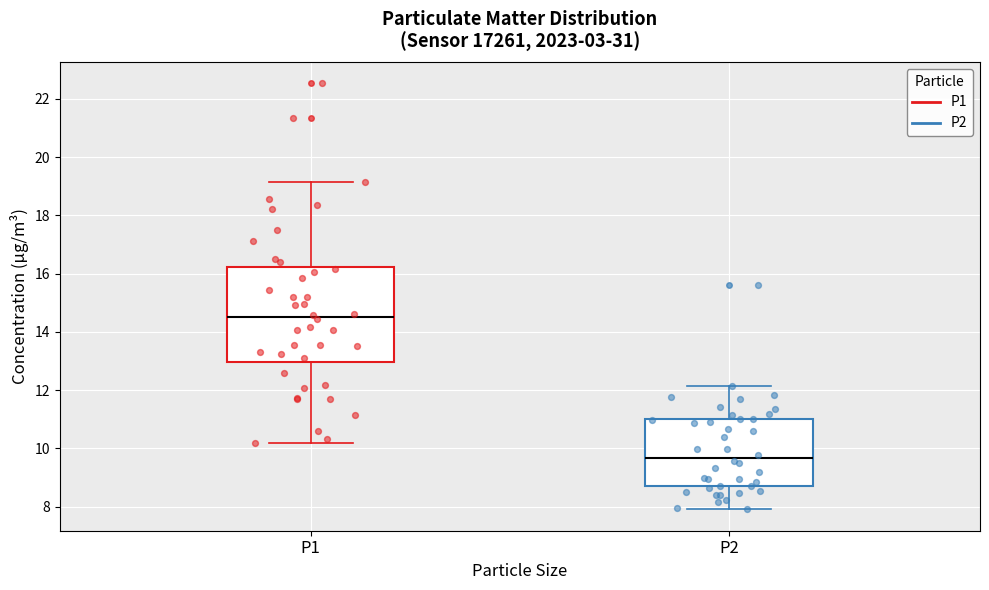

Reading left to right, read every box against the y-axis: the position of its median line, the range the box covers, and the ends of its whiskers. The values are not printed on the chart, so give them approximately, as read against the axis.

P1: median 14.6, box 13.0 to 16.2, whiskers 10.2 to 19.2
P2: median 9.6, box 8.6 to 11.0, whiskers 8.0 to 12.2